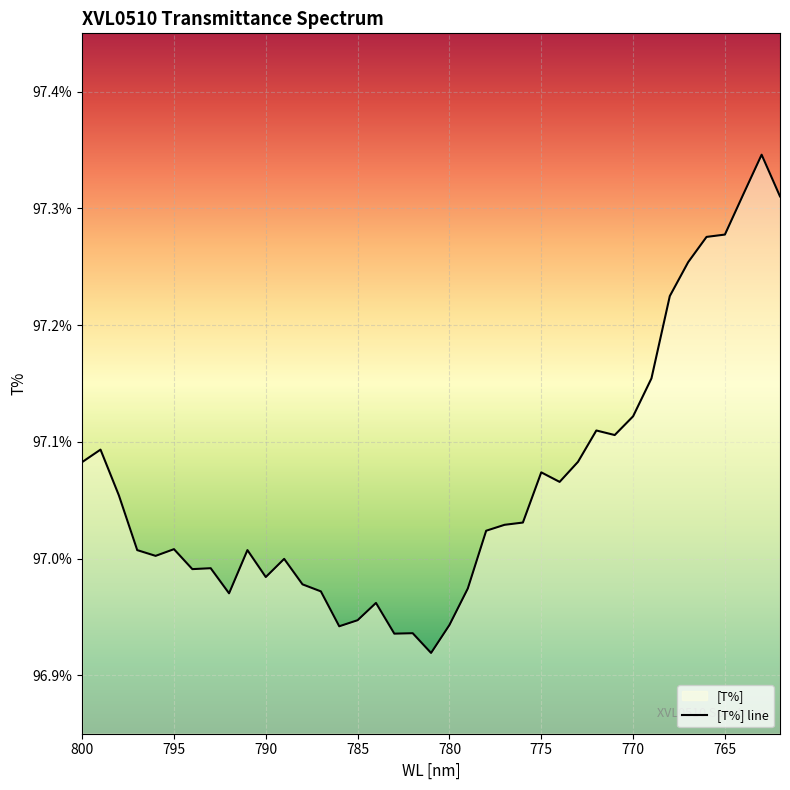

What is the ratio of the value at 762 to the value at 796?

1.0